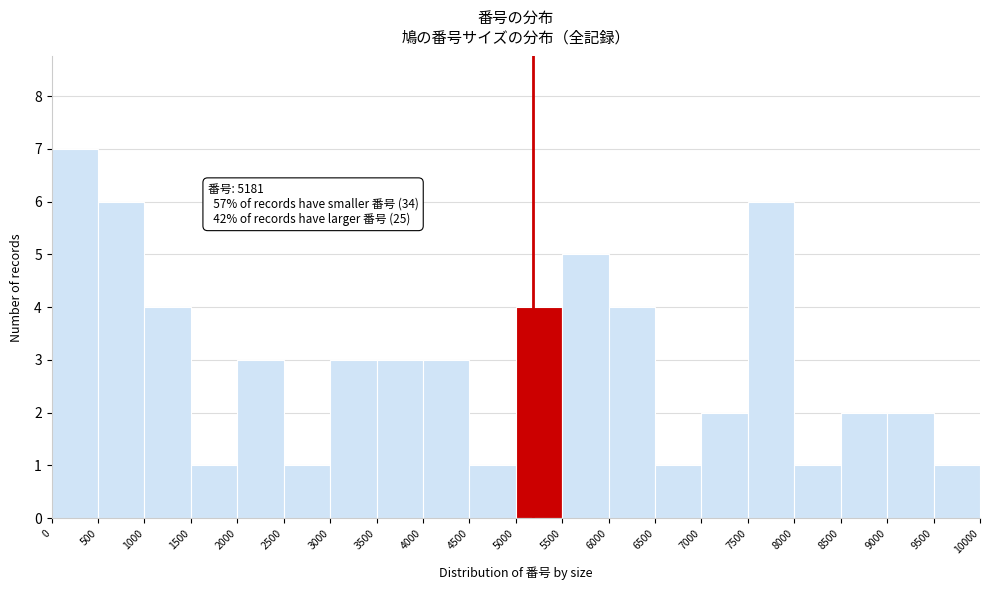

Over which range of the x-axis is the bar tallest?

0 to 500